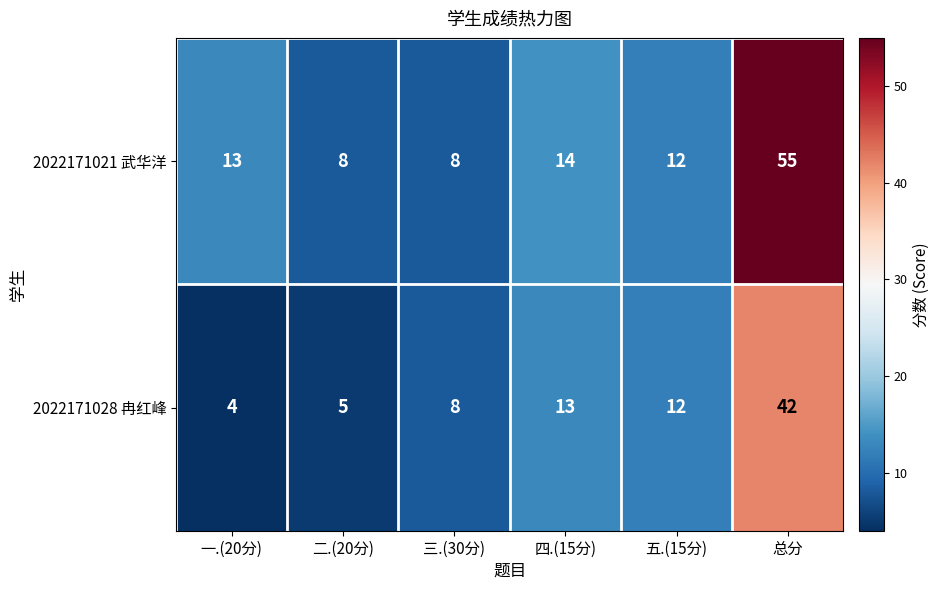

Between 二.(20分) and 四.(15分), which series saw the biggest shift?

2022171028 冉红峰